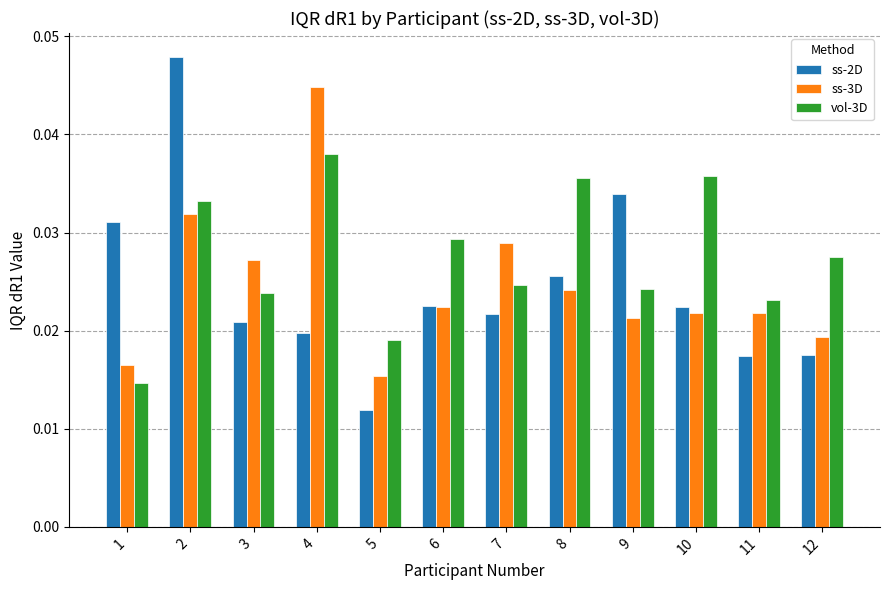

Rank the series at 3 from highest to lowest value.

ss-3D, vol-3D, ss-2D